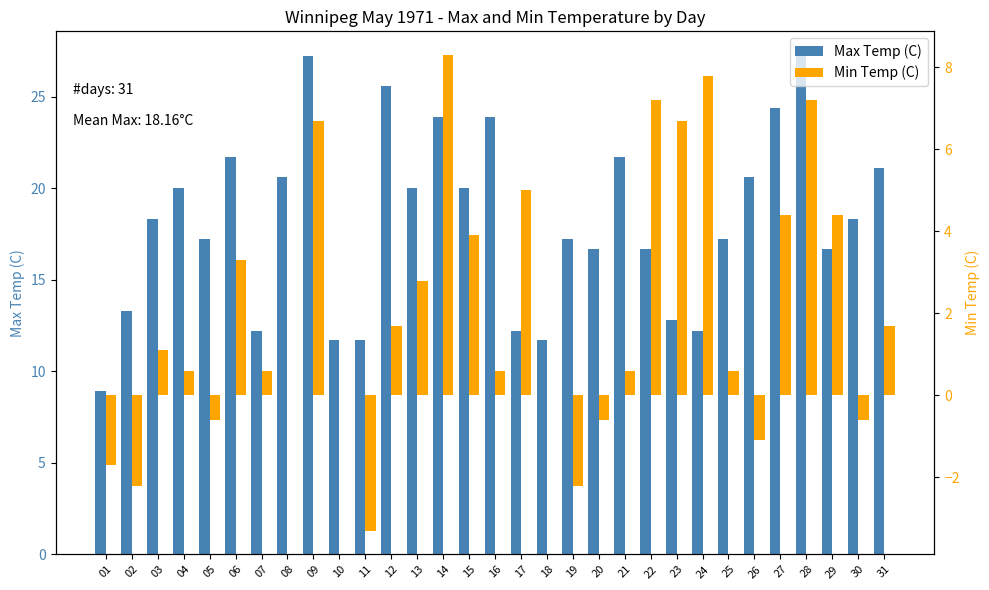

Reading left to right, what are all the values shown in this chart?

Max Temp (C): 8.9	13.3	18.3	20.0	17.2	21.7	12.2	20.6	27.2	11.7	11.7	25.6	20.0	23.9	20.0	23.9	12.2	11.7	17.2	16.7	21.7	16.7	12.8	12.2	17.2	20.6	24.4	27.2	16.7	18.3	21.1
Min Temp (C): -1.7	-2.2	1.1	0.6	-0.6	3.3	0.6	0.0	6.7	0.0	-3.3	1.7	2.8	8.3	3.9	0.6	5.0	0.0	-2.2	-0.6	0.6	7.2	6.7	7.8	0.6	-1.1	4.4	7.2	4.4	-0.6	1.7